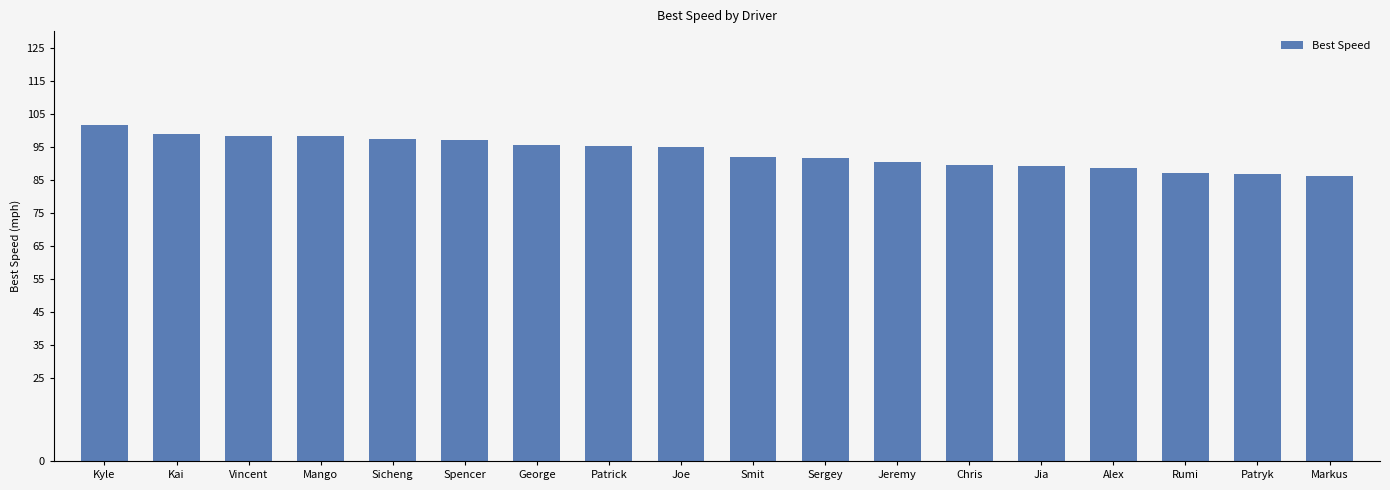

What is the value of the 15th bar from the left?

88.7